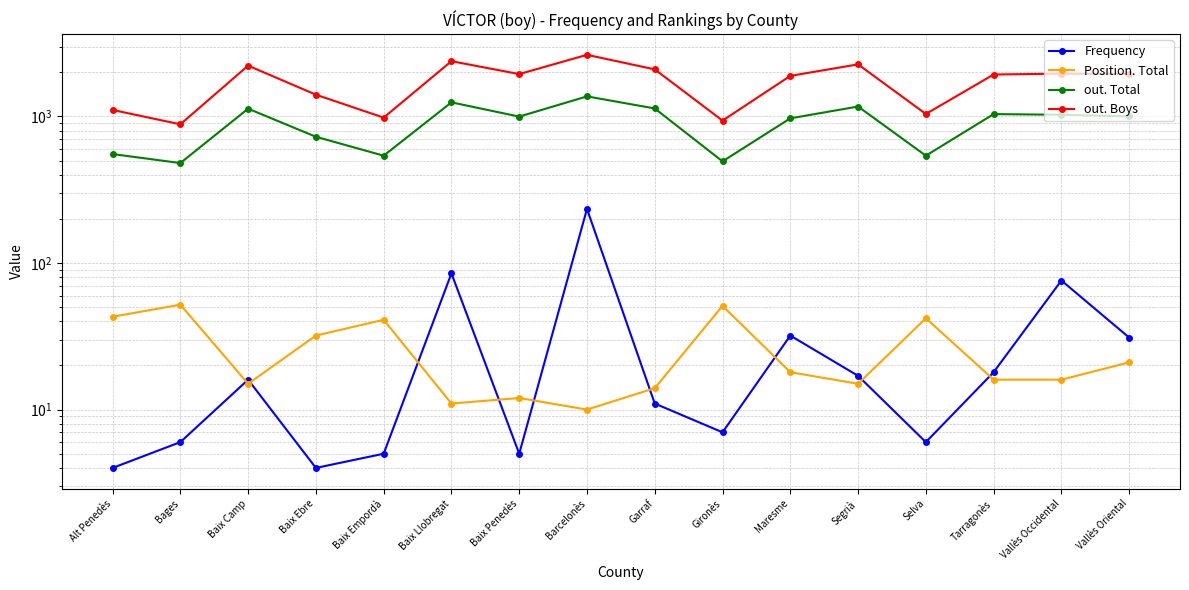

What is the value of the Position. Total point at the 4th from the left?

32